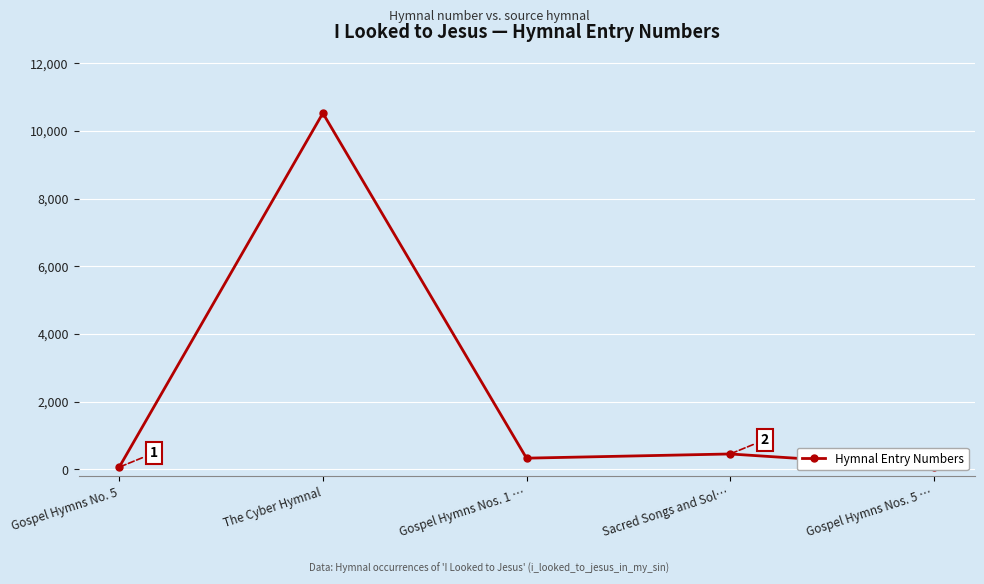

What is the difference between the values at Gospel Hymns No. 5 and Gospel Hymns Nos. 1 …?

266